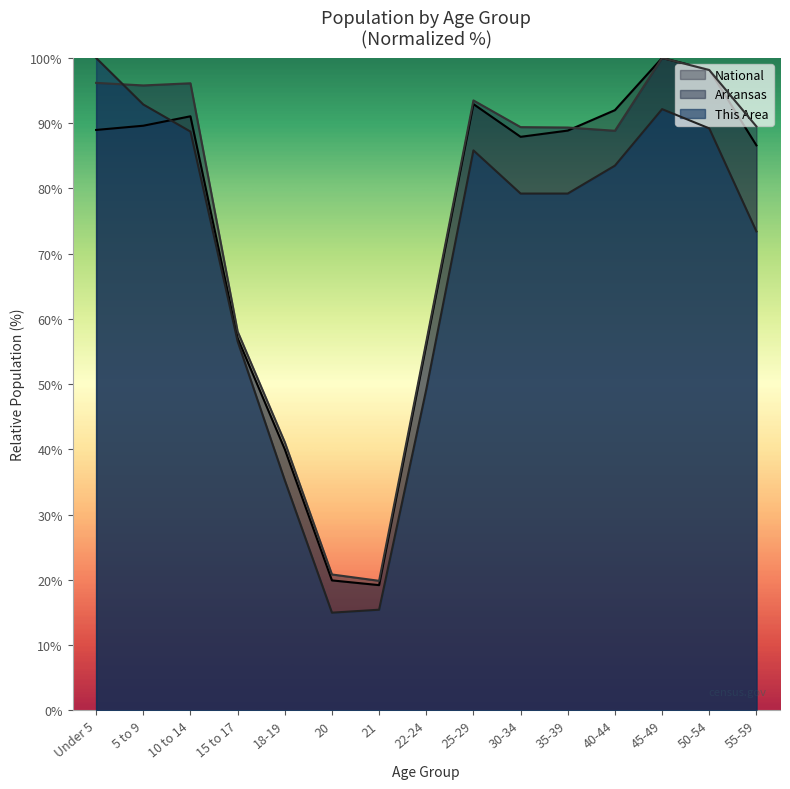

Is the value of This Area at 50-54 greater than the value of National at 55-59?

Yes